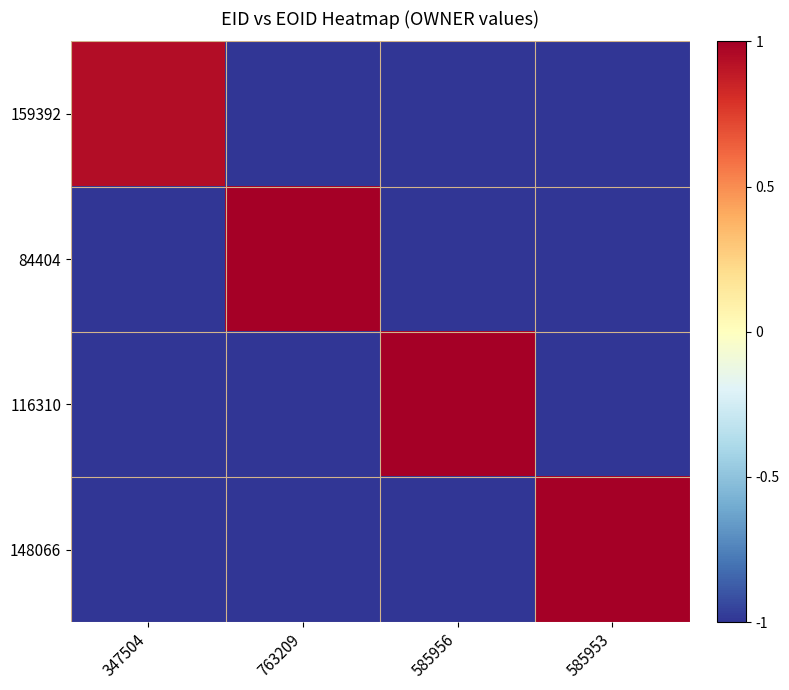

At 585953, list the series in order from smallest to largest.

159392, 84404, 116310, 148066